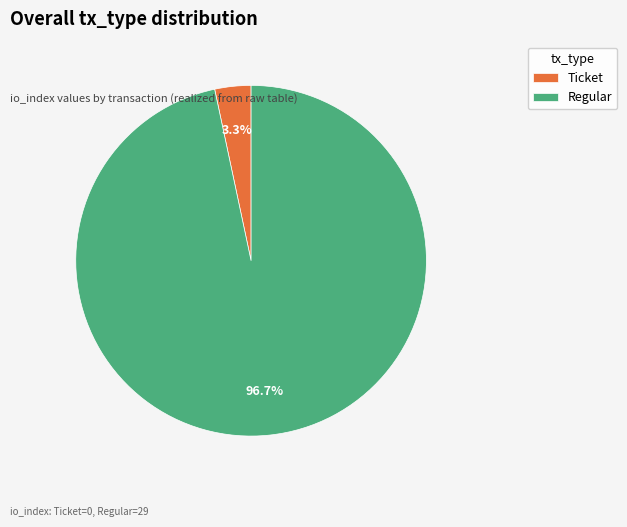

How many segments does this pie chart have?

2